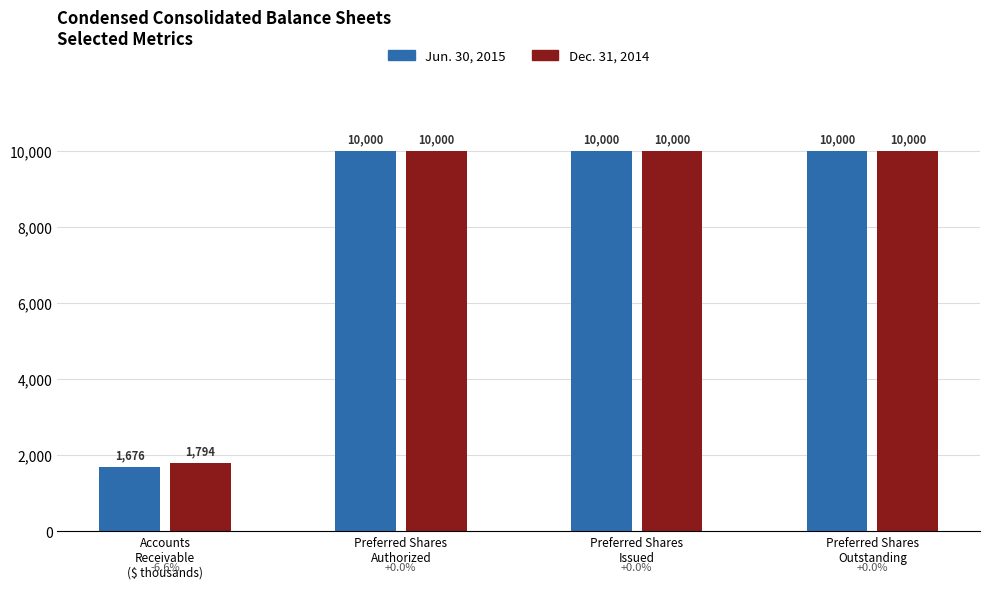

True or false: Dec. 31, 2014 has a value of 863 at Accounts
Receivable
($ thousands).

False